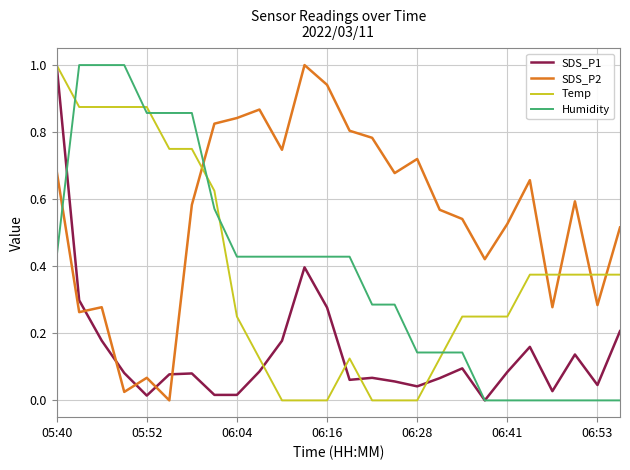

Which series has the largest total across all categories?

SDS_P2